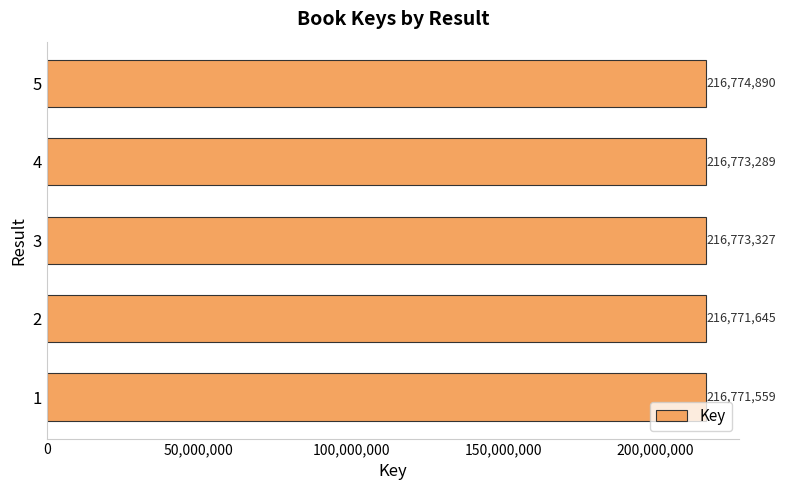

Does the chart contain any negative values?

No